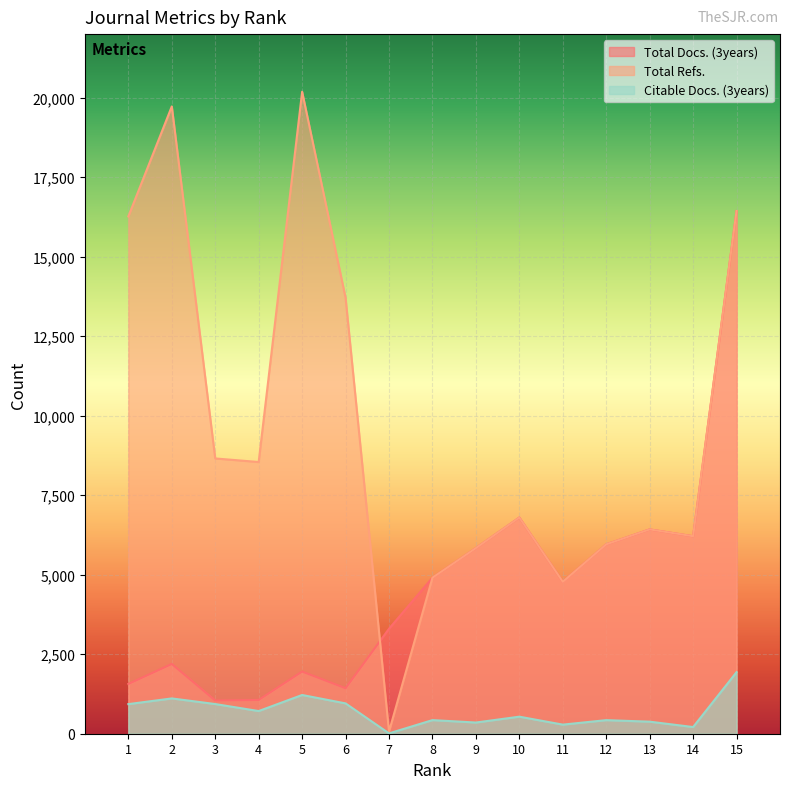

Reading left to right, list all the values displayed in this chart.

Total Docs. (3years): 1=1565	2=2194	3=1044	4=1062	5=1955	6=1431	7=3302	8=4906	9=5838	10=6798	11=4777	12=5955	13=6425	14=6210	15=16437
Total Refs.: 1=16266	2=19726	3=8656	4=8544	5=20188	6=13709	7=67	8=4906	9=5838	10=6798	11=4777	12=5955	13=6425	14=6210	15=16437
Citable Docs. (3years): 1=931	2=1110	3=933	4=713	5=1218	6=954	7=11	8=428	9=352	10=536	11=286	12=427	13=379	14=210	15=1936